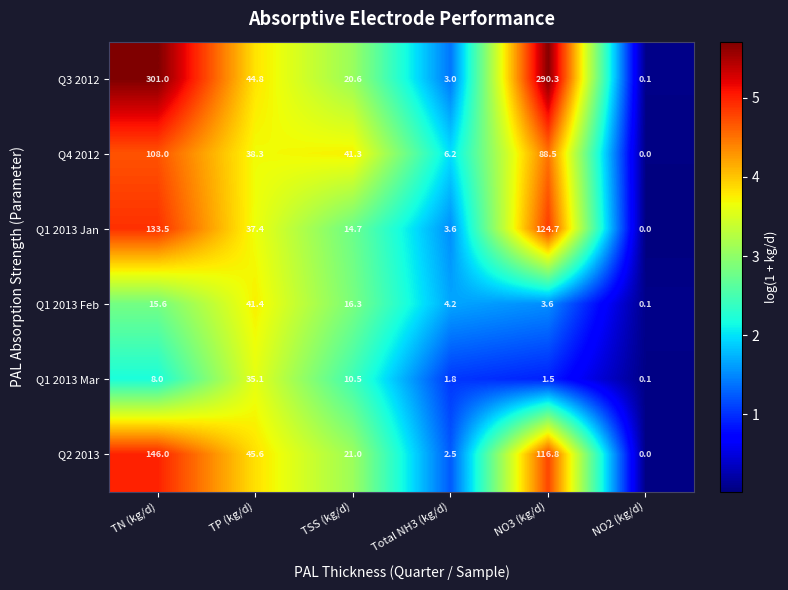

Which series changed the most between TN (kg/d) and NO3 (kg/d)?

Q2 2013